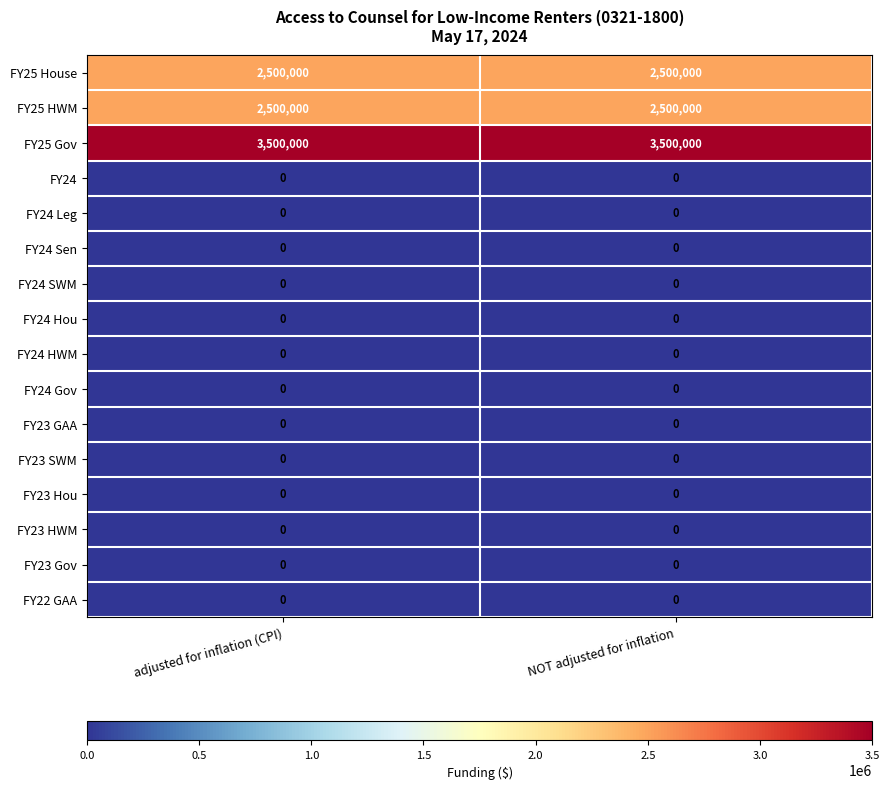

The value of FY25 HWM at NOT adjusted for inflation is 3325097. True or false?

False